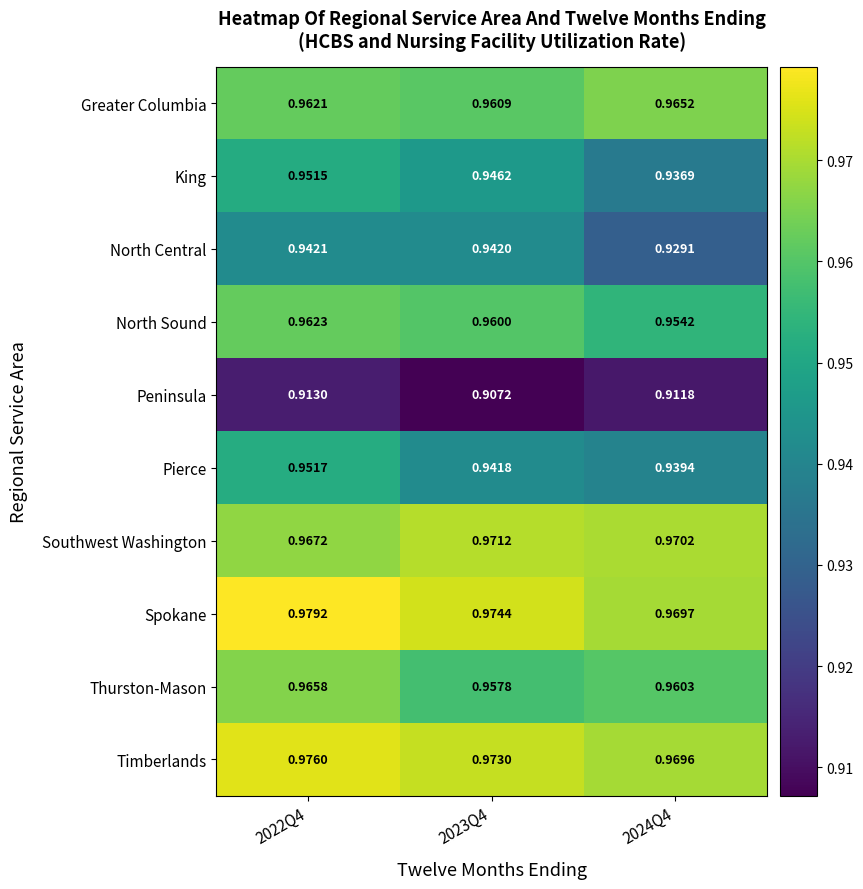

Rank the series by their maximum value, from highest to lowest.

Spokane, Timberlands, Southwest Washington, Thurston-Mason, Greater Columbia, North Sound, Pierce, King, North Central, Peninsula